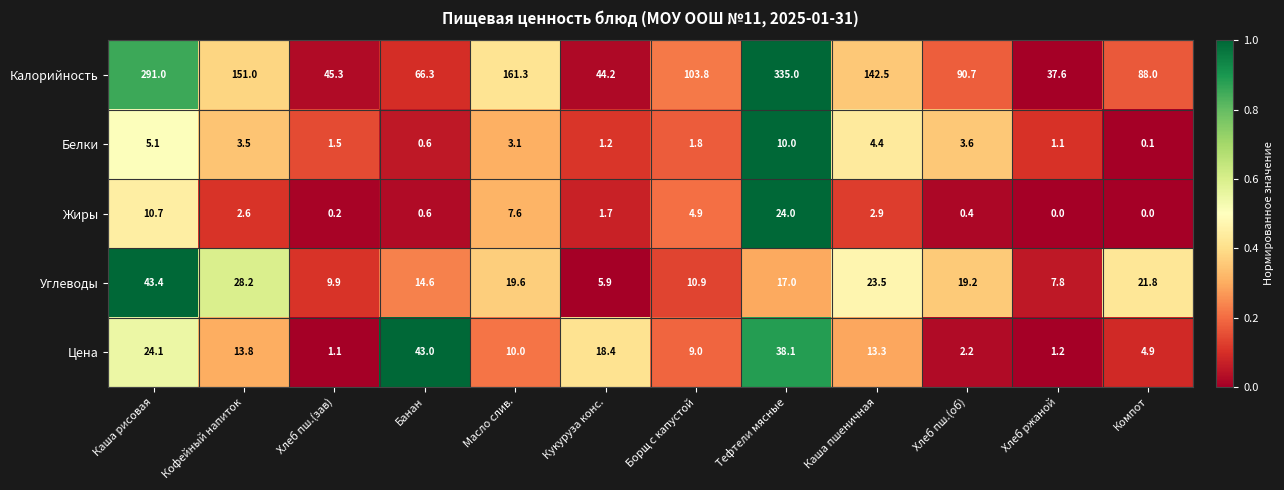

What is the spread (max minus min) of values at Хлеб пш.(зав)?

45.1